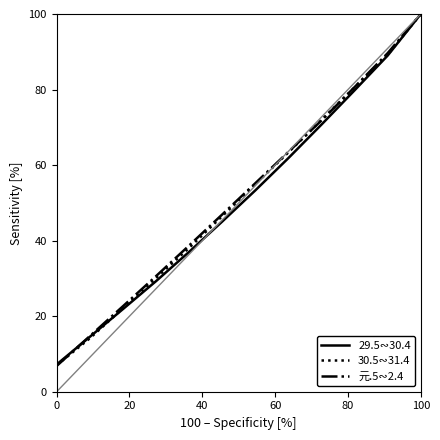

What is the difference between the second highest and second lowest values in the 県総数 29.5～30.4 series?

81.8